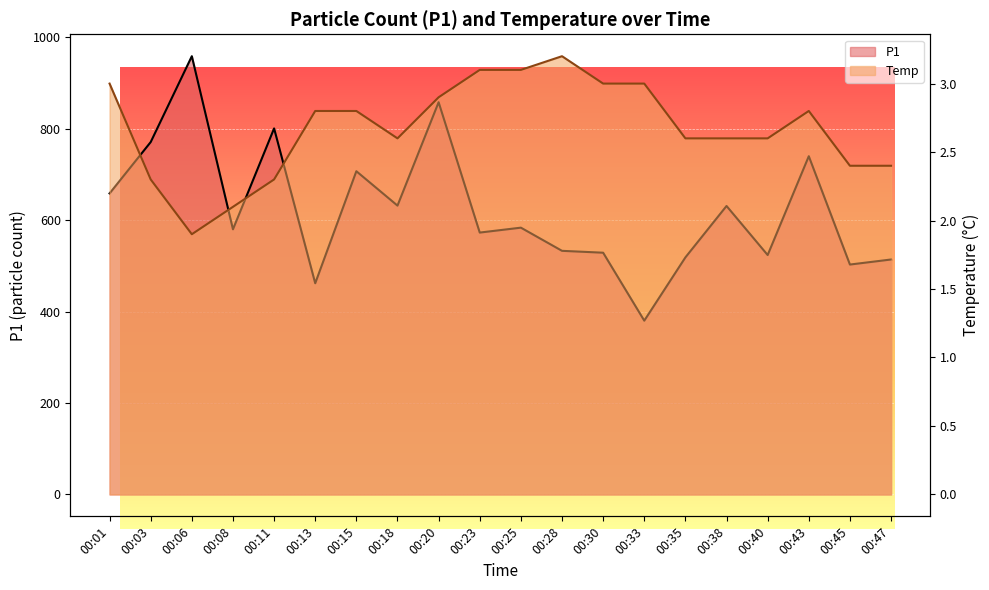

What is the difference between the maximum and minimum values in the P1 series?

578.5